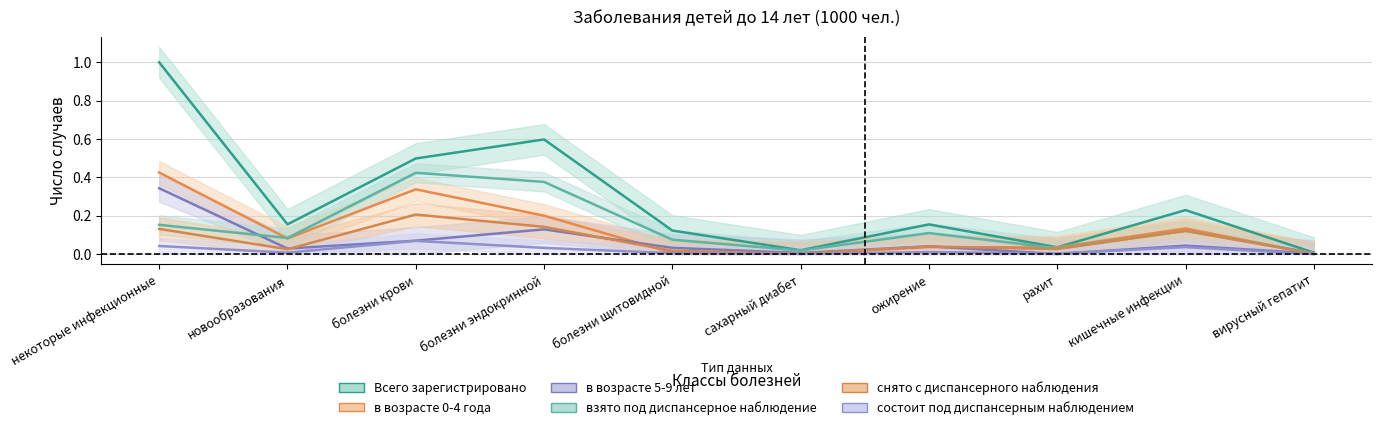

What is the difference between the maximum and minimum values in the в возрасте 0-4 года series?

0.4